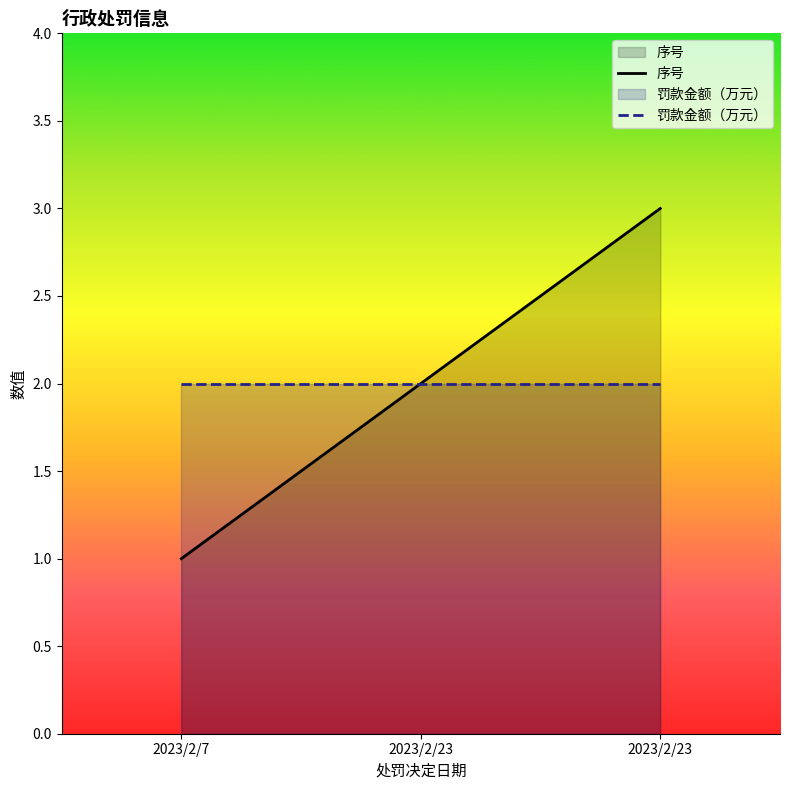

What is the lowest value of the 罚款金额（万元） series?

2